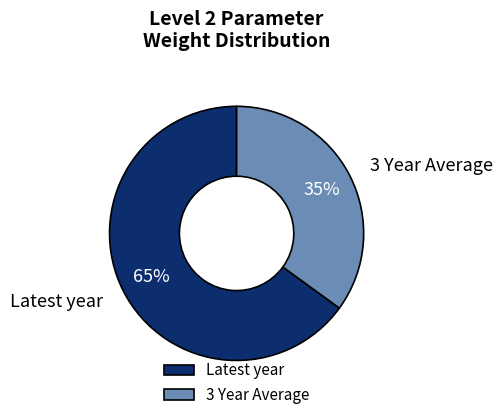

To the nearest percent, what is the average slice percentage?

50%